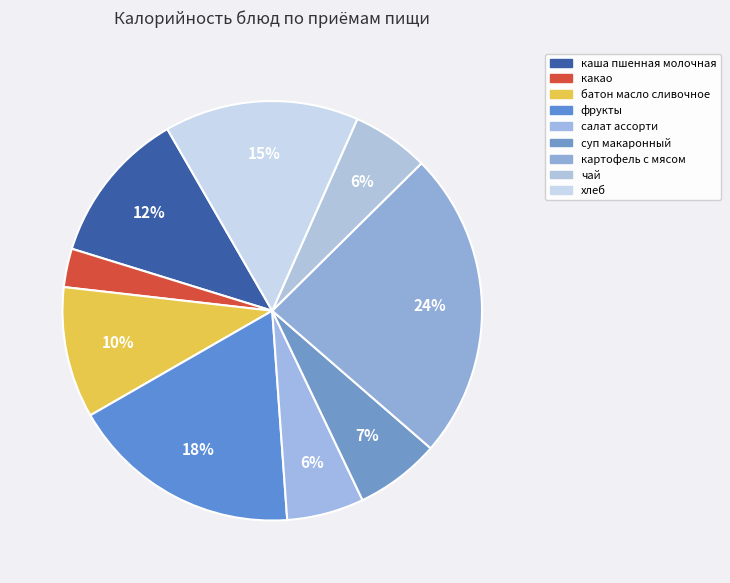

What percentage is NOT represented by чай?

94.1%